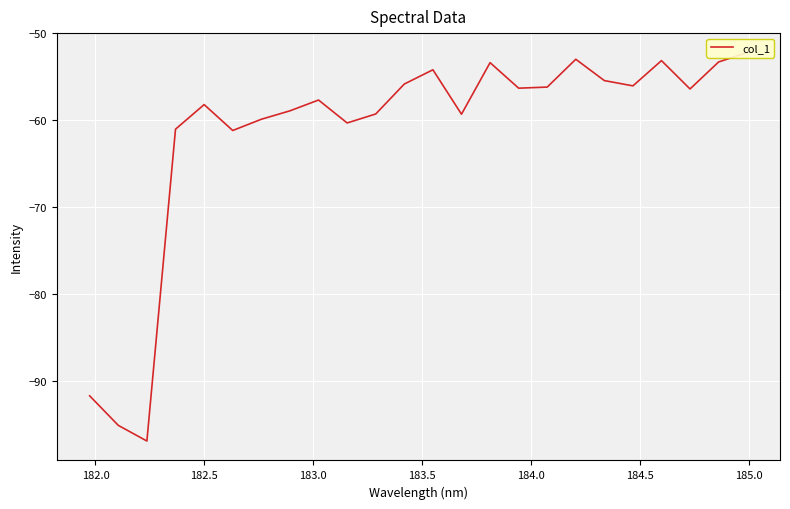

What is the value of the 13th point from the left?

-54.2